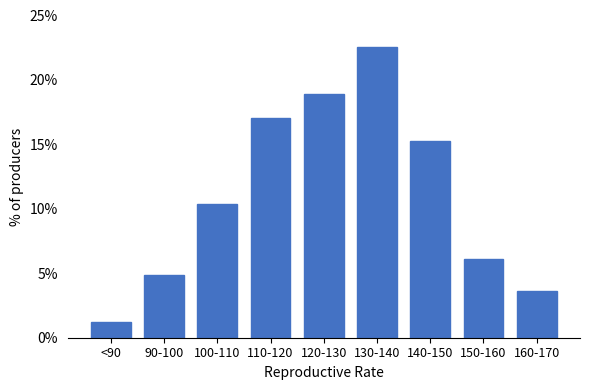

Reading left to right, extract all data points from this chart.

<90=1.2	90-100=4.9	100-110=10.4	110-120=17.1	120-130=18.9	130-140=22.6	140-150=15.2	150-160=6.1	160-170=3.7